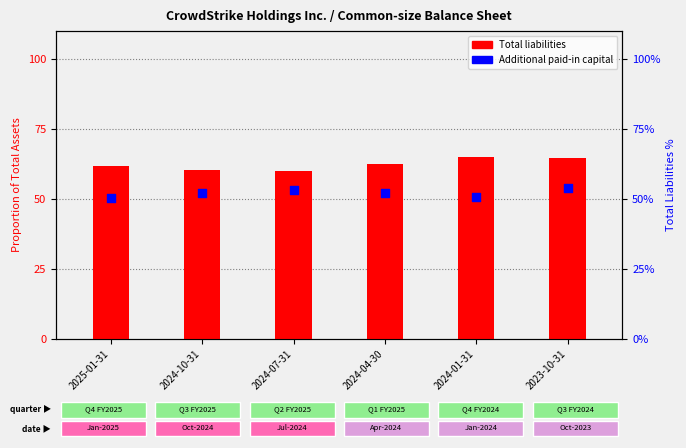

What are all the series names shown in the legend?

Total liabilities, Additional paid-in capital